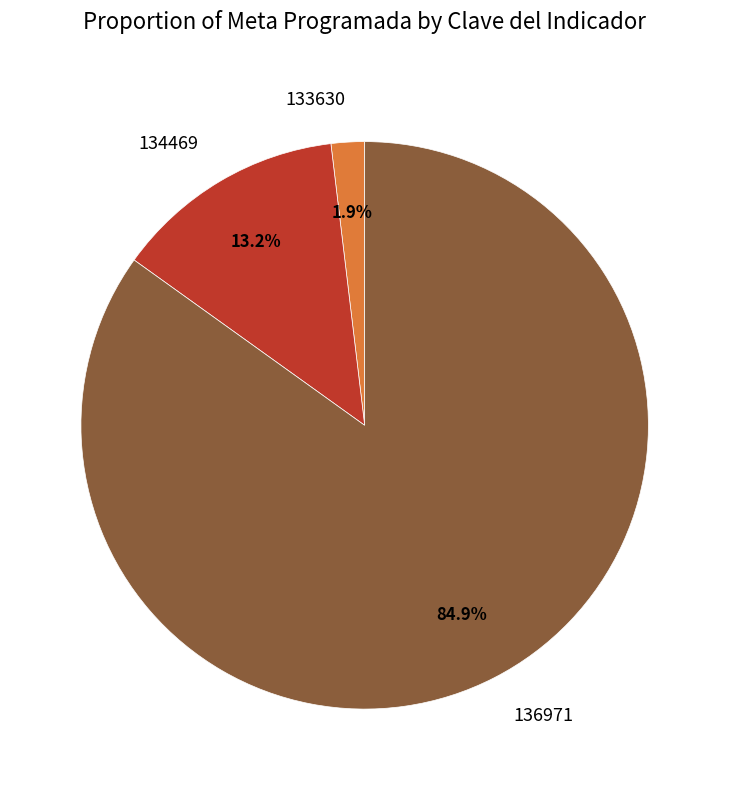

To the nearest percent, what portion does 133630 represent?

2%